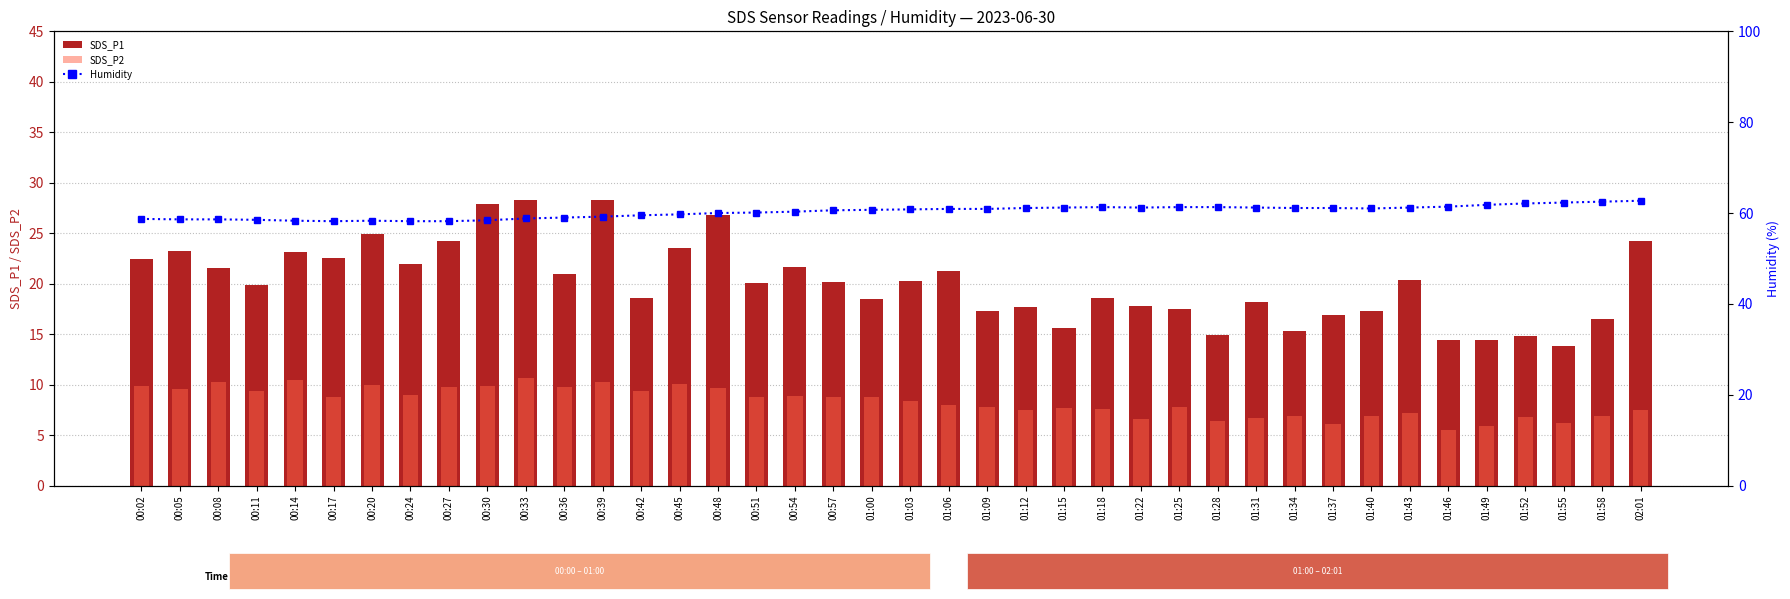

How many values in the SDS_P1 series are below 20?

19